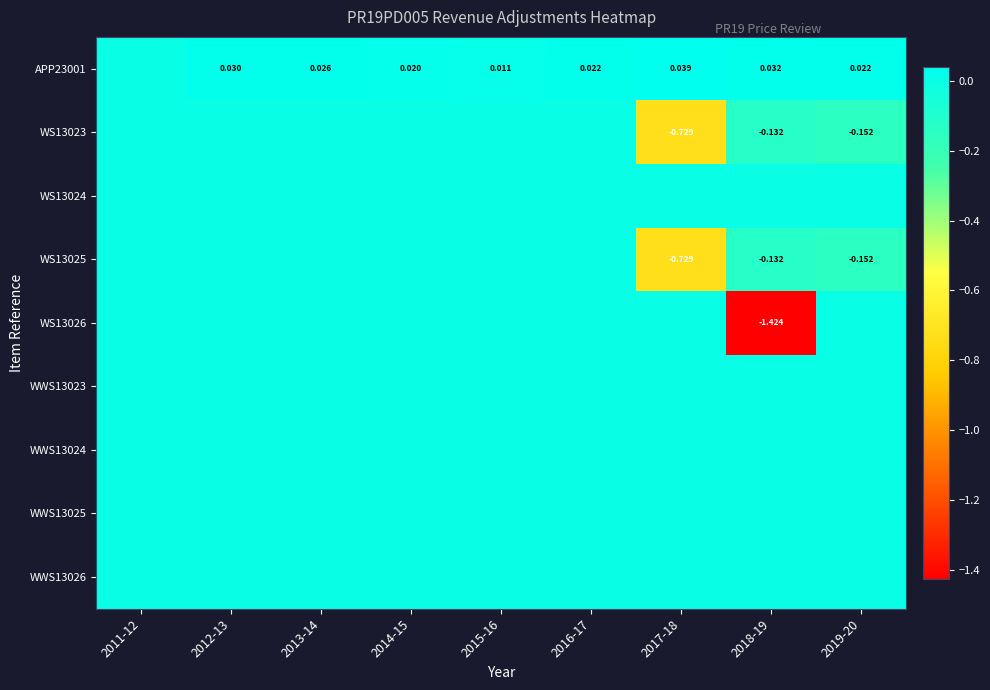

Which label corresponds to the smallest value in the chart?

2018-19